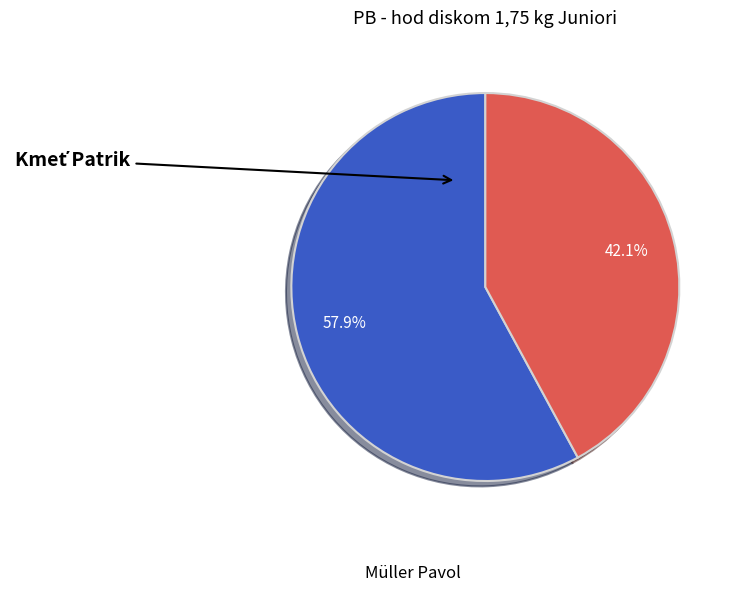

What percentage is NOT represented by Müller Pavol?

42.1%